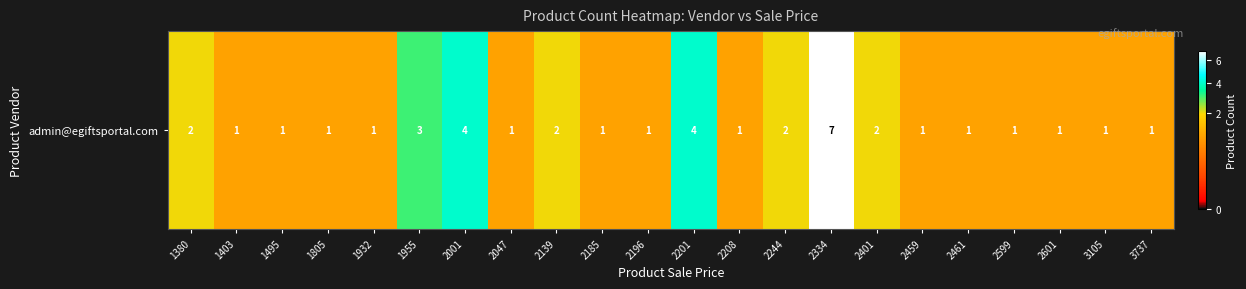

Rank the categories by value from highest to lowest.

2334, 2001, 2201, 1955, 1380, 2139, 2244, 2401, 1403, 1495, 1805, 1932, 2047, 2185, 2196, 2208, 2459, 2461, 2599, 2601, 3105, 3737